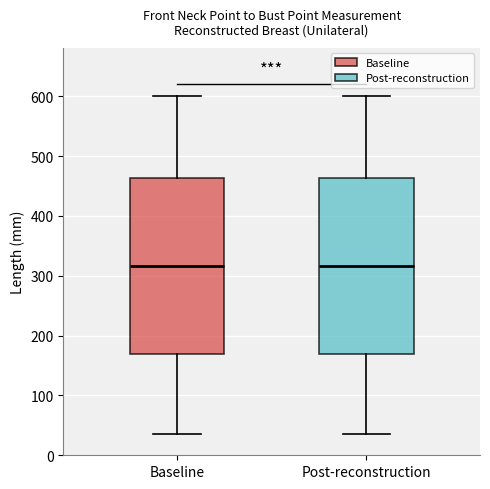

Reading left to right, transcribe this box plot: for each box, give where its median line is, the range the box spans, and where its two whiskers end, as read against the y-axis. The values are not printed on the chart, so give them approximately, as read against the axis.

Baseline: median 320, box 170 to 460, whiskers 40 to 600
Post-reconstruction: median 320, box 170 to 460, whiskers 40 to 600